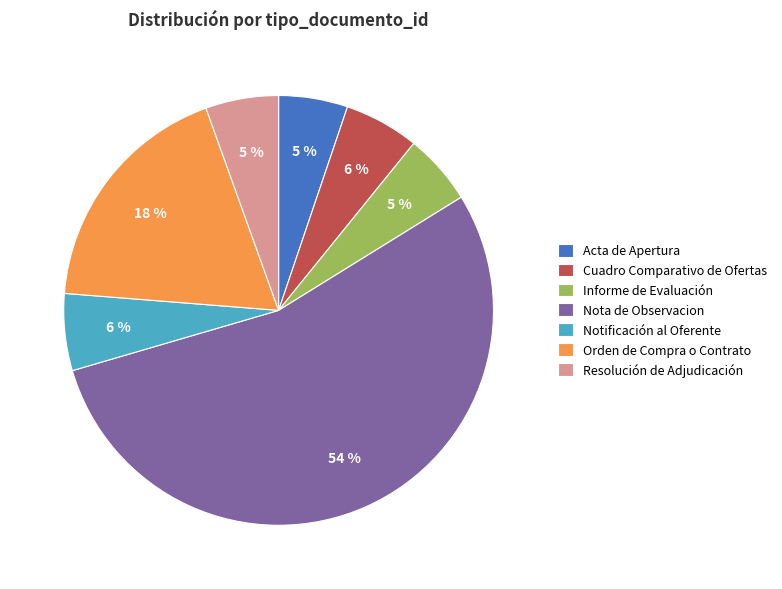

To the nearest percent, what portion does Orden de Compra o Contrato represent?

18%